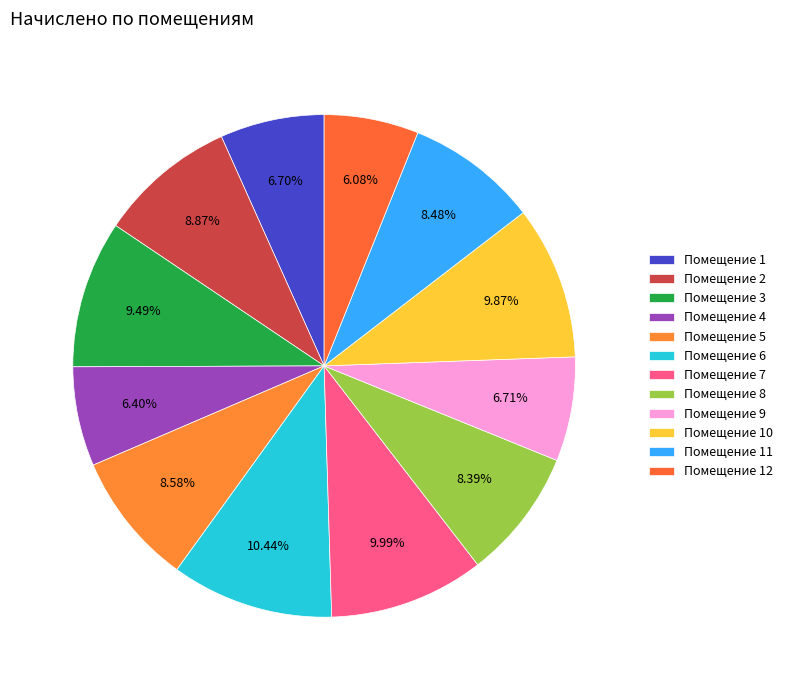

How many slices are in this pie chart?

12